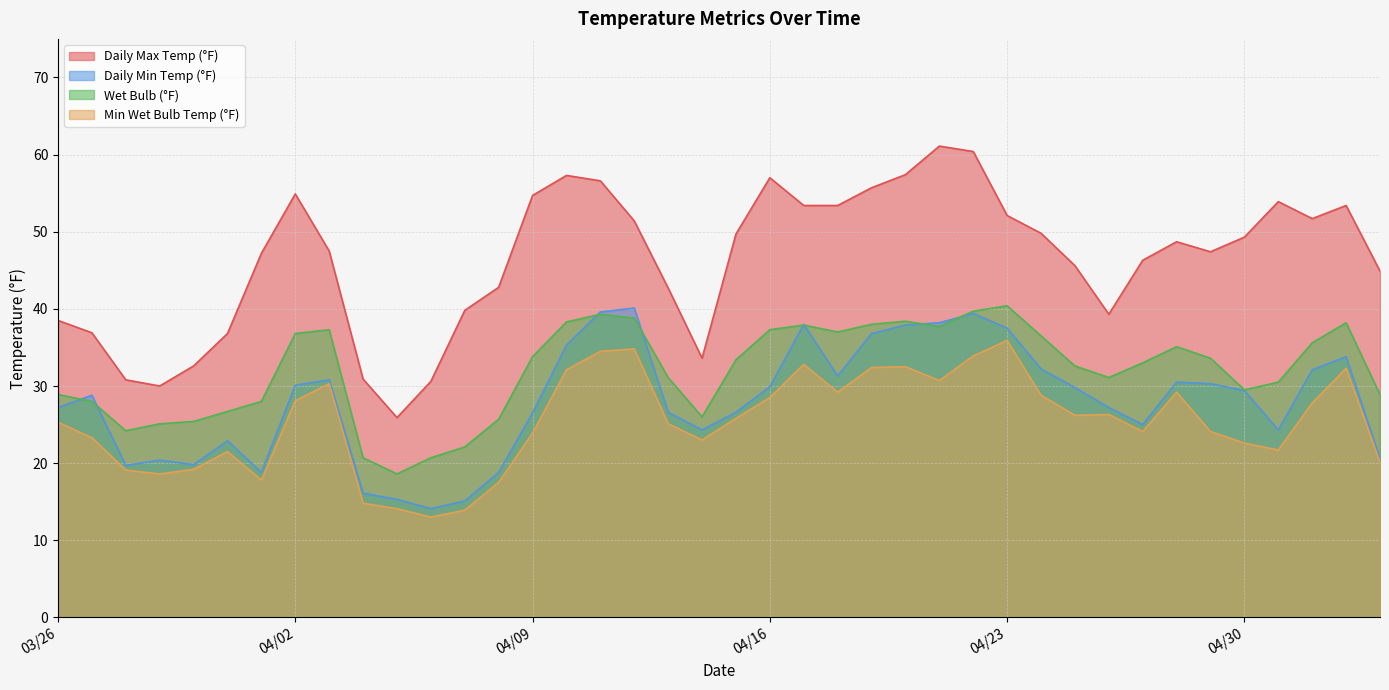

Which series has the largest total across all categories?

Daily Max Temp (°F)